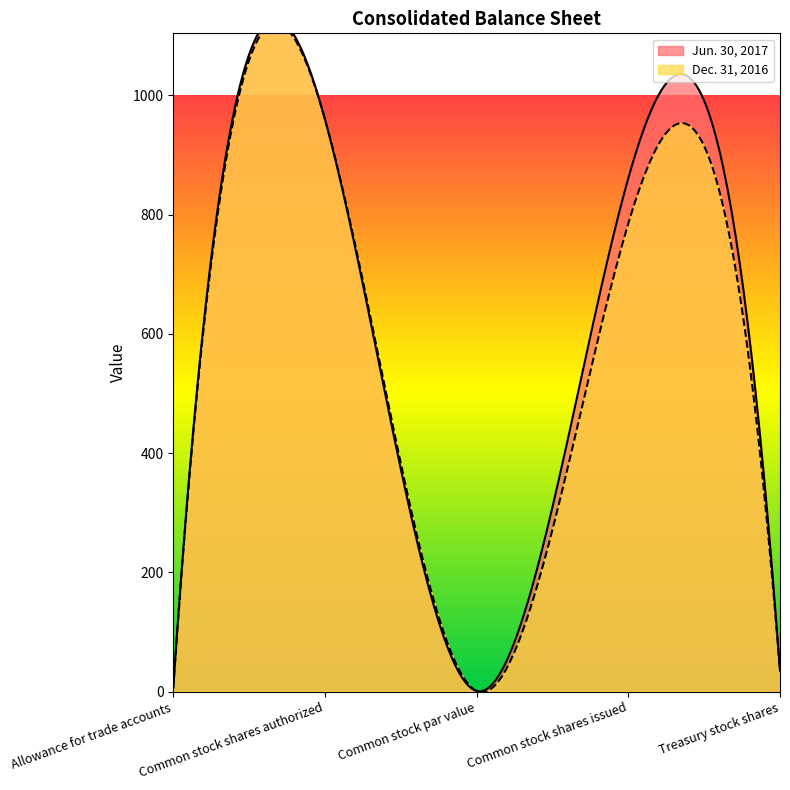

How many interior local valleys does the Jun. 30, 2017 series have?

1